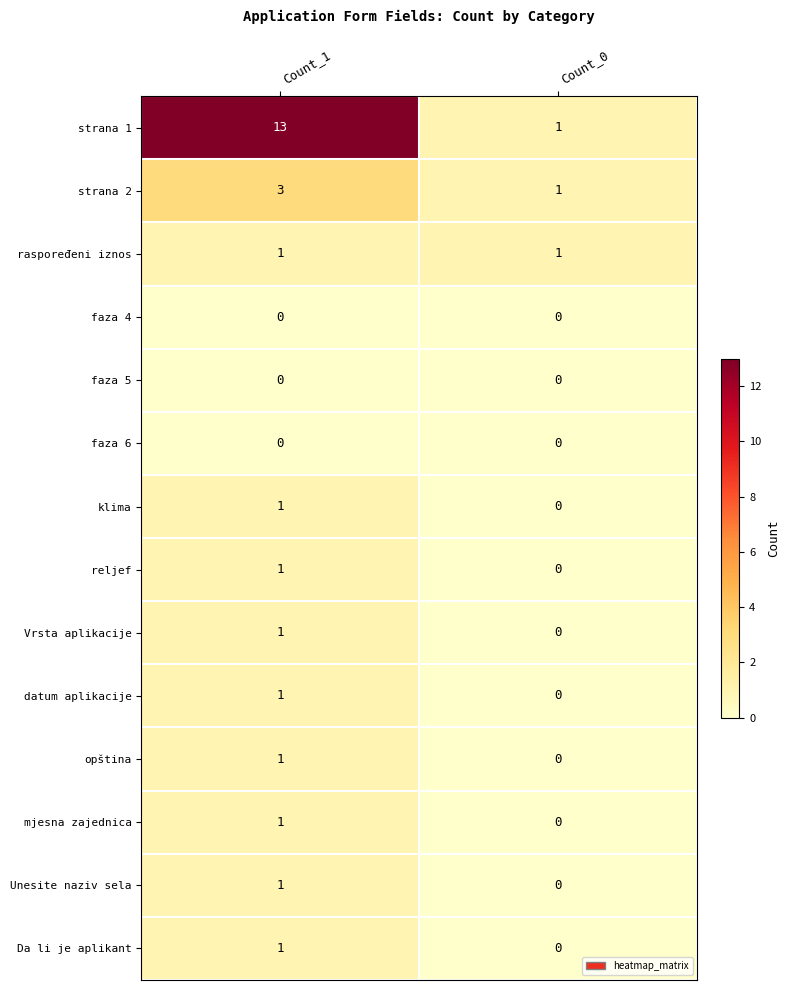

Which series has the widest spread of values?

strana 1